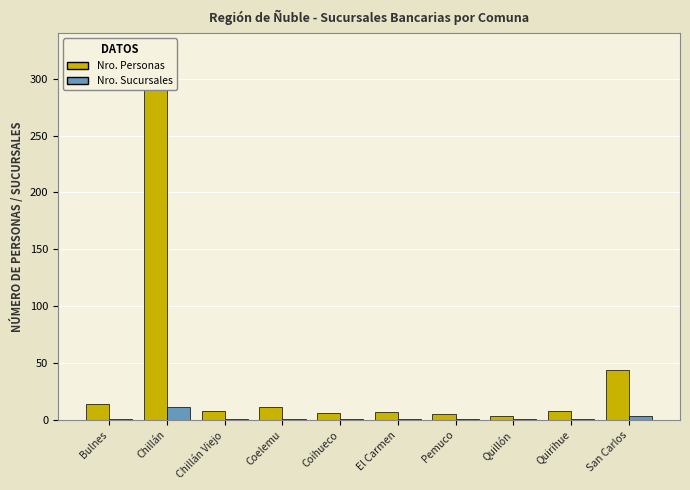

Where does the Nro. Personas series first go above 8?

Bulnes